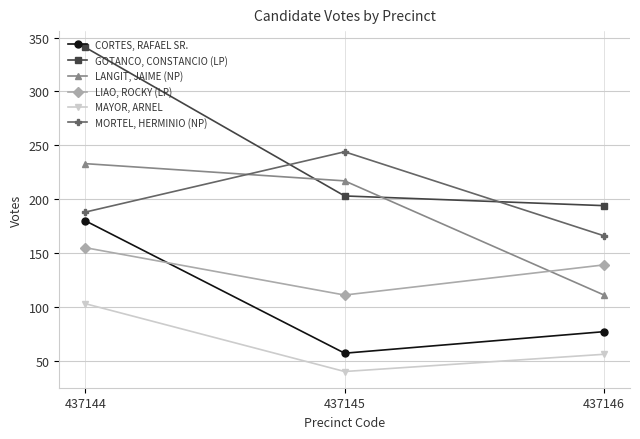

The value of MORTEL, HERMINIO (NP) at 437146 is 80. True or false?

False